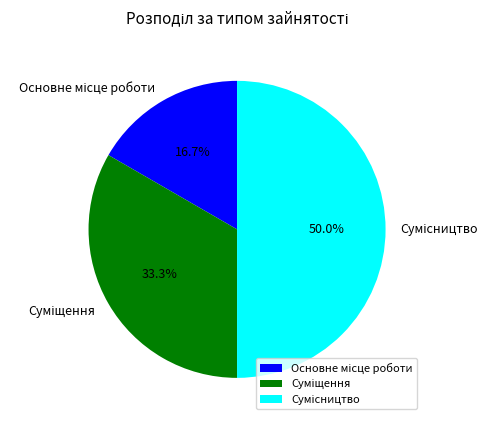

The Основне місце роботи slice represents 28% of the pie. True or false?

False